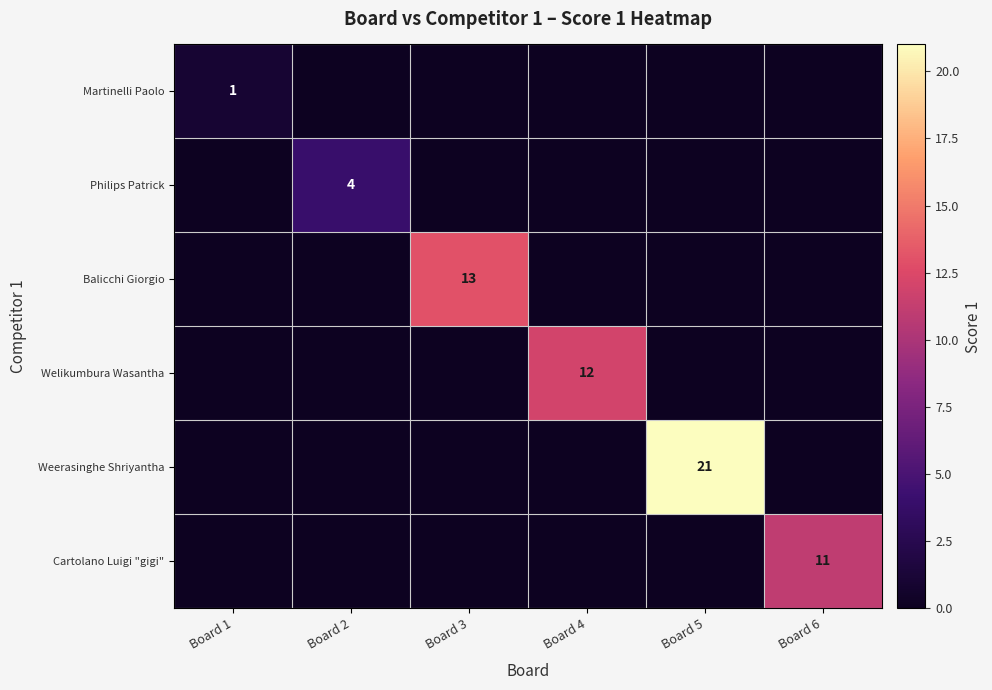

Which category has the lowest value across all series?

Board 2